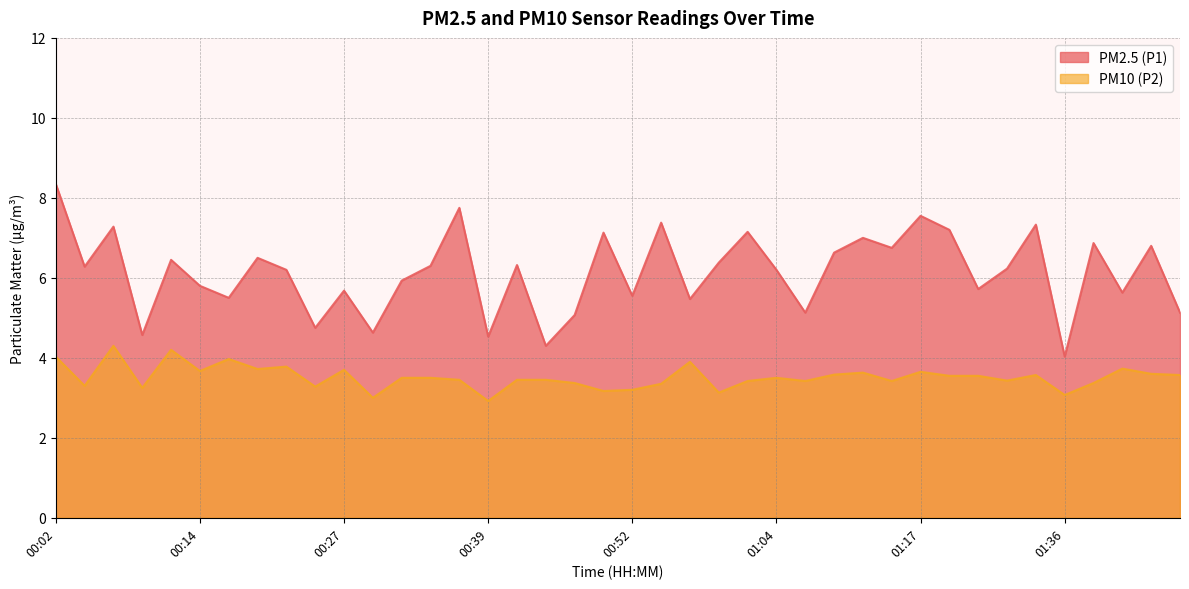

True or false: PM2.5 (P1) and PM10 (P2) intersect in this chart.

False